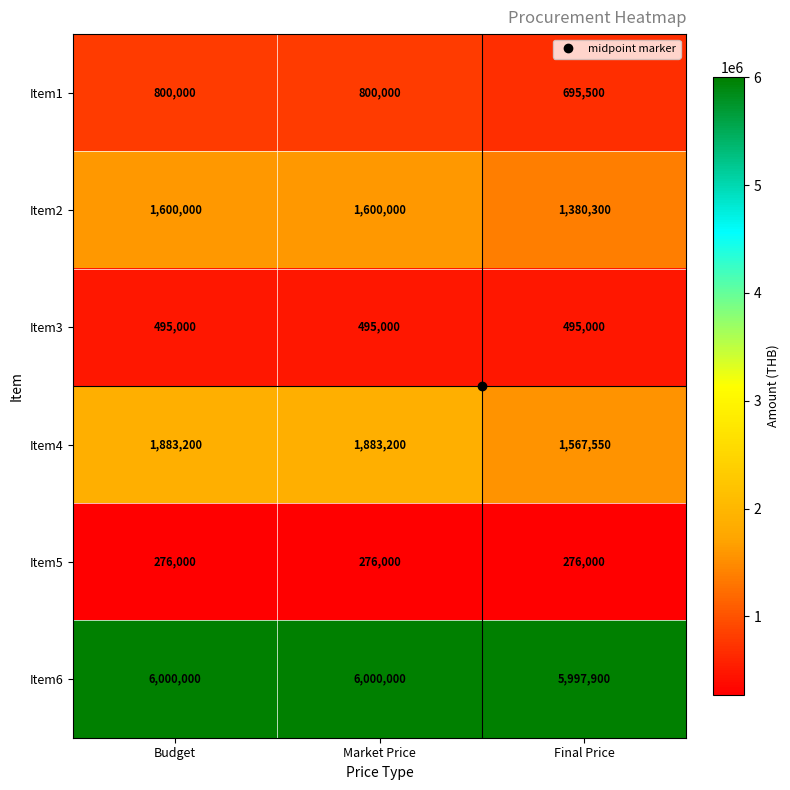

What is the total value across all series at Budget?

11054200